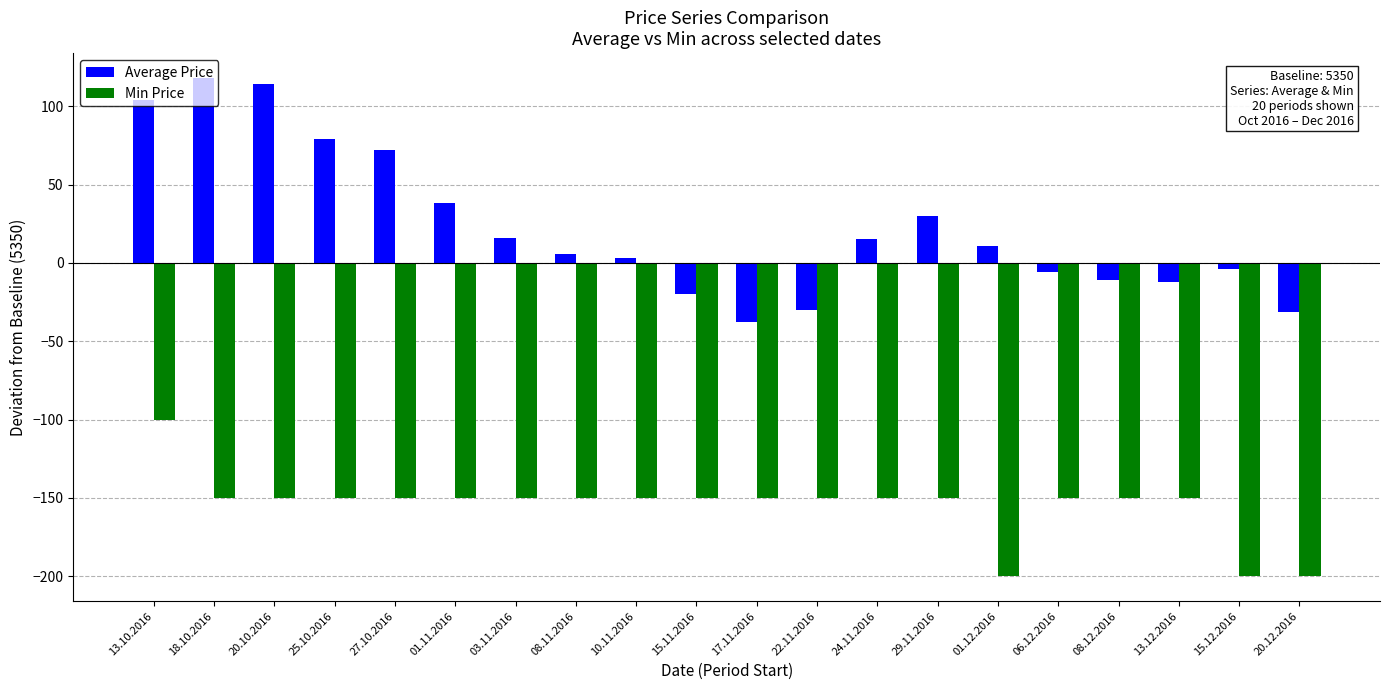

What is the average value of the Min Price series?

-155